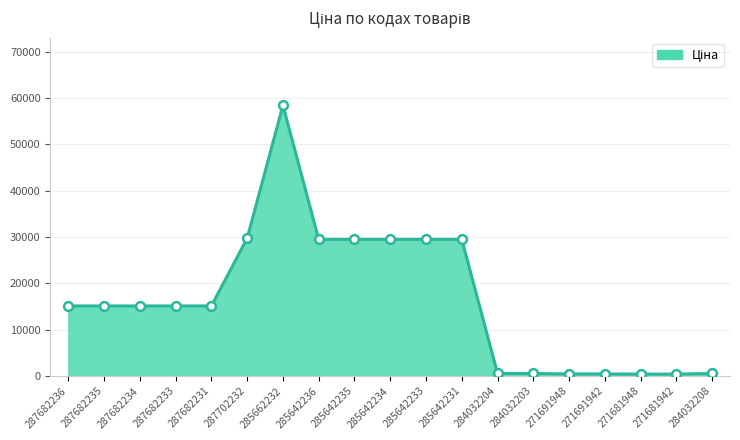

What is the change in value from 285642234 to 271691942?

-29048.4